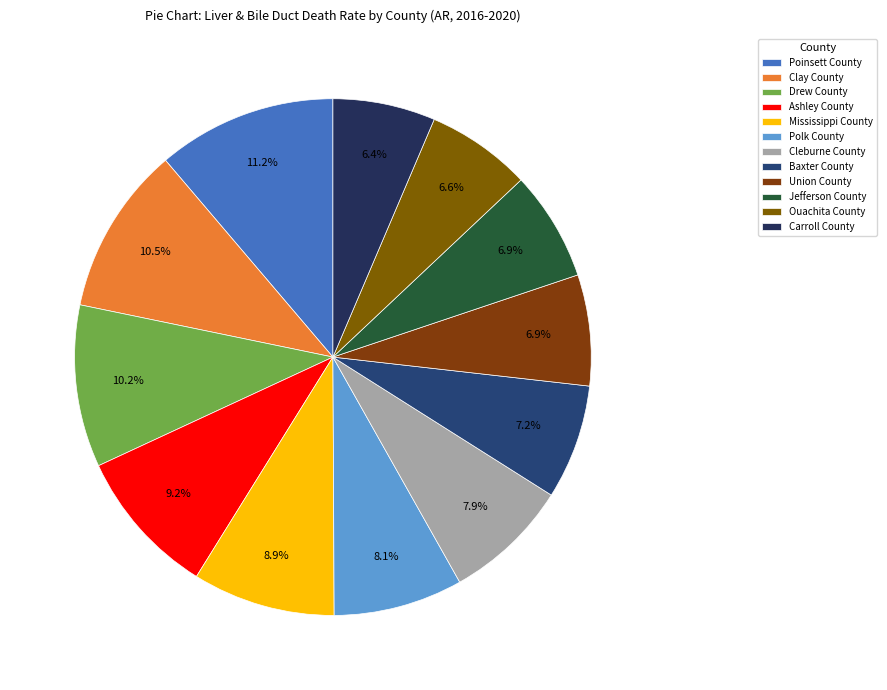

Is there any slice that represents more than half of the pie?

No